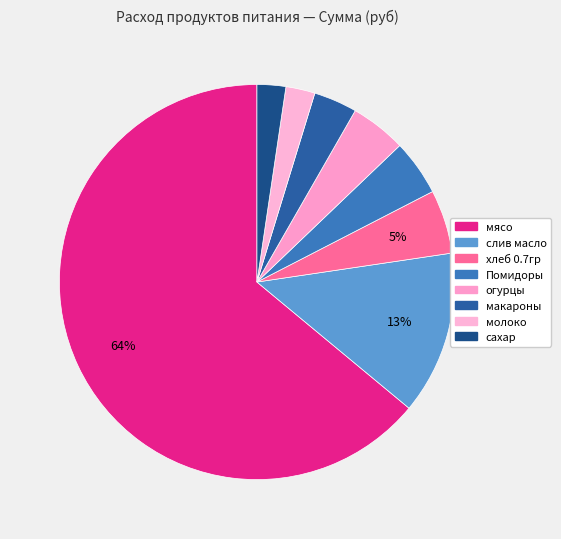

How many segments does this pie chart have?

8